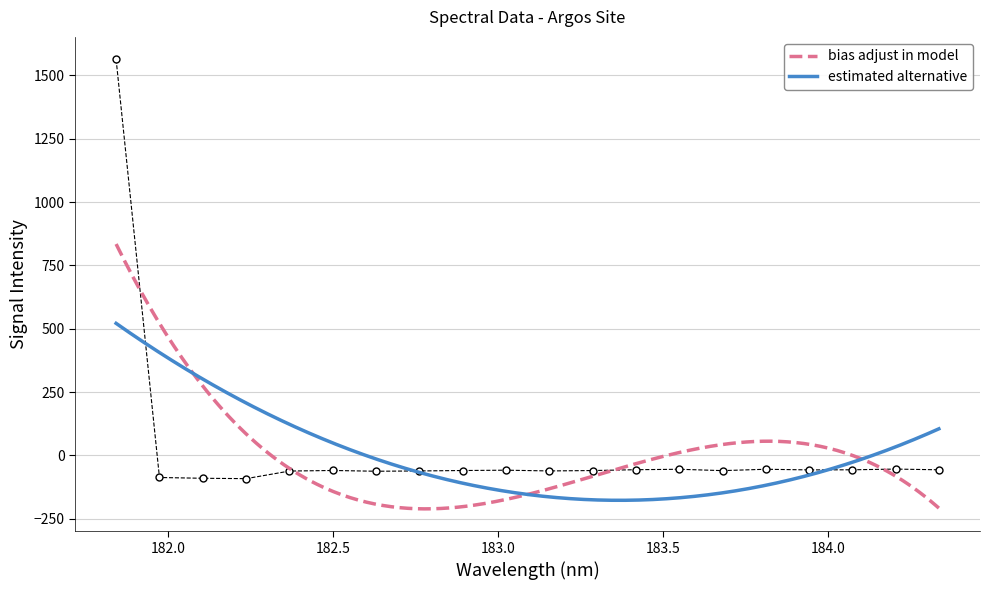

What is the sum of all values?

361.3